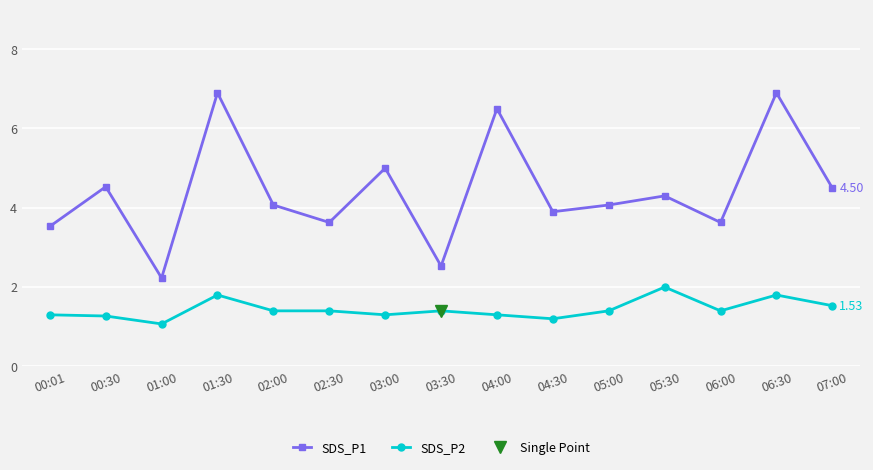

True or false: SDS_P2 and SDS_P1 intersect in this chart.

False